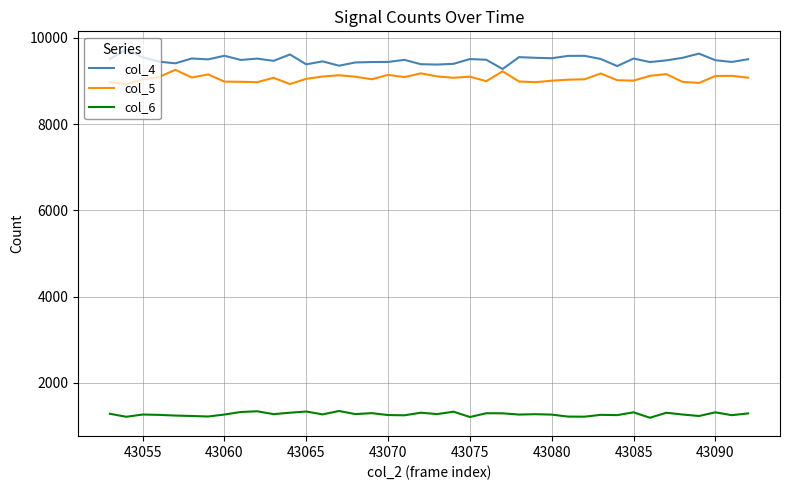

What is the maximum value for col_5?

9261